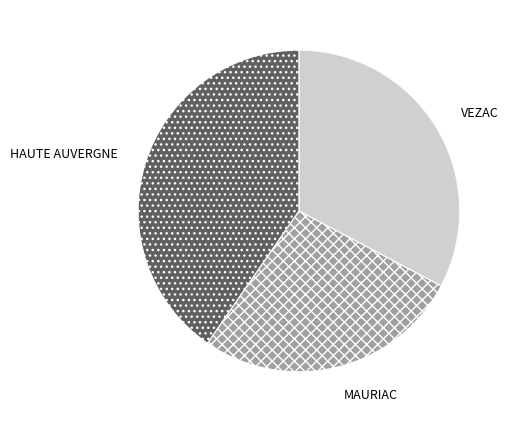

Is there a majority slice in this chart?

No